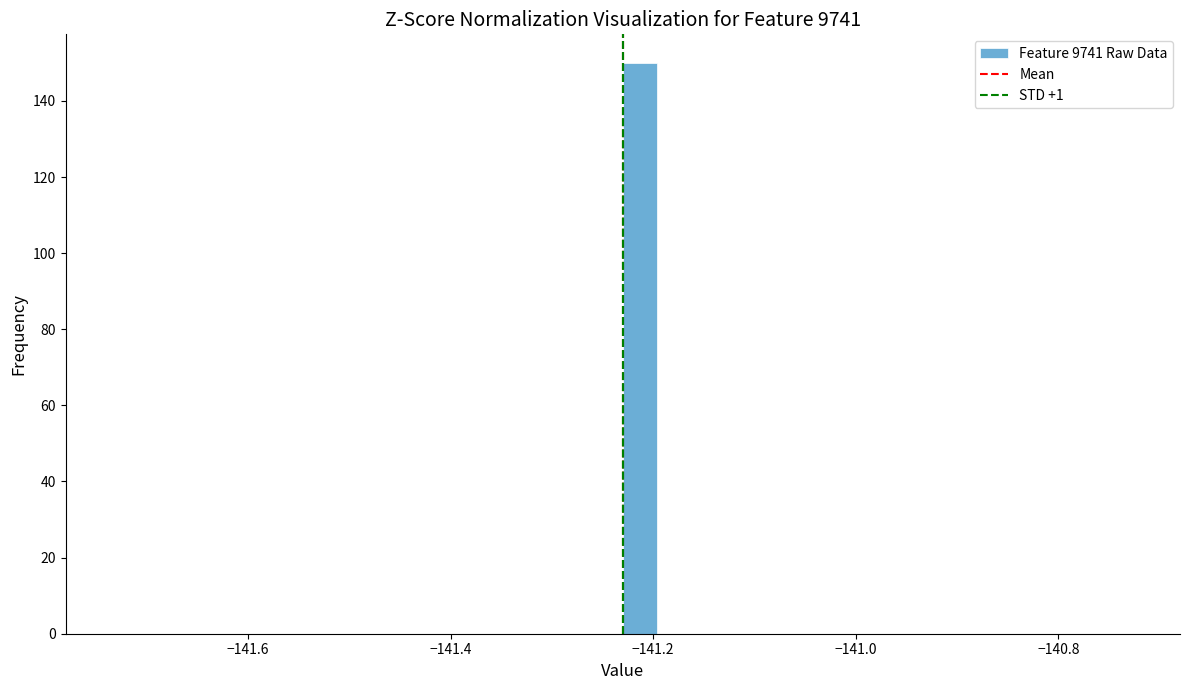

Around what value on the x-axis is the tallest bar? Give the approximate position of its centre, as read against the axis.

-141.22